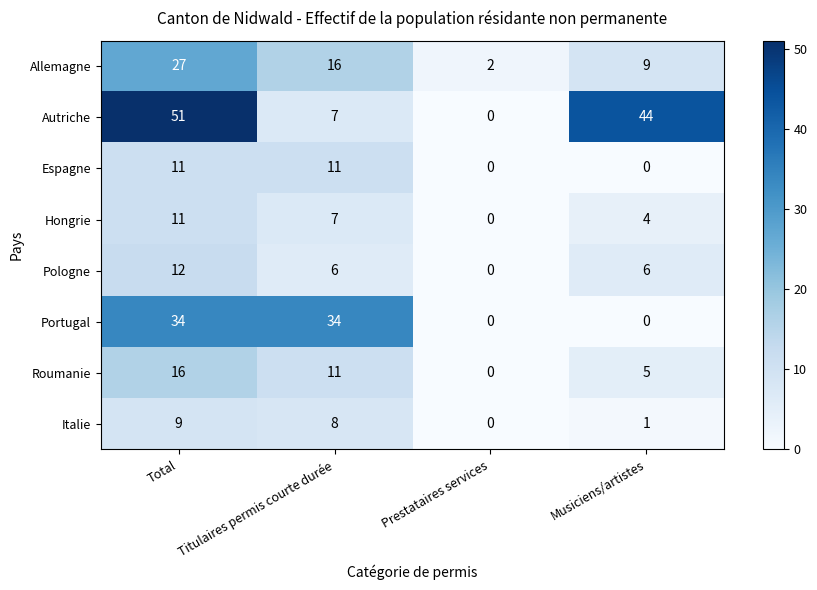

List the labels in order of Autriche value, largest first.

Total, Musiciens/artistes, Titulaires permis courte durée, Prestataires services